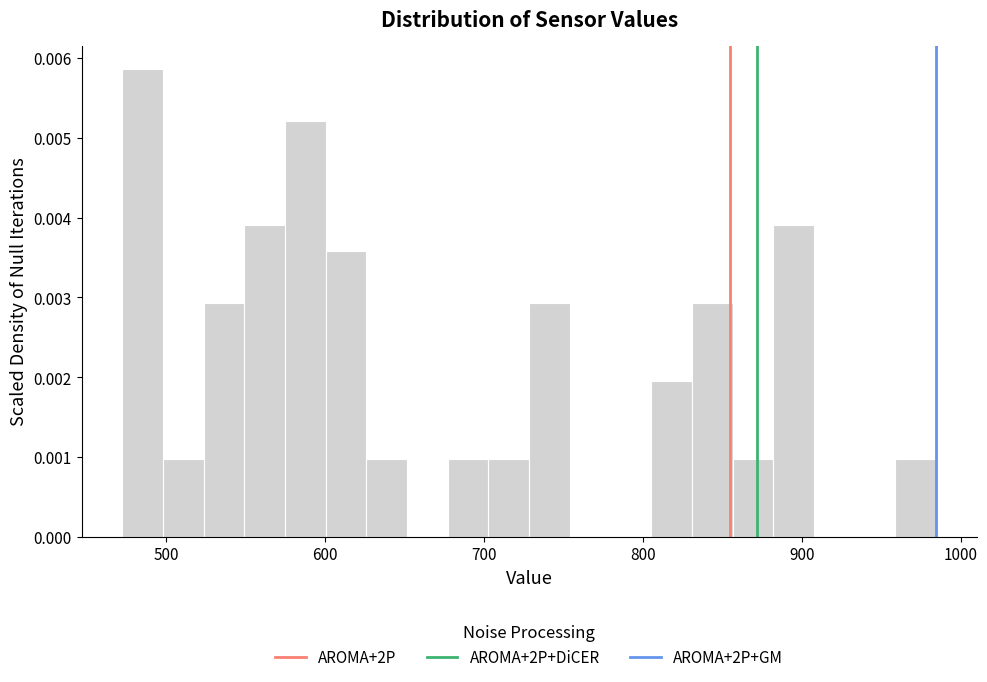

Around what value on the x-axis is the tallest bar? Give the approximate position of its centre, as read against the axis.

490